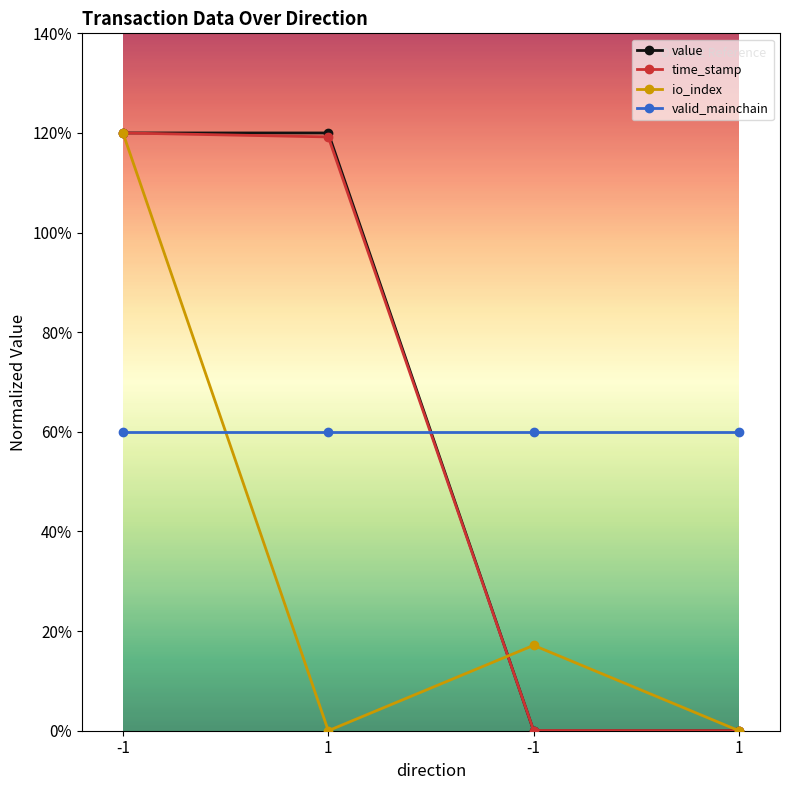

Which label corresponds to the smallest value in the chart?

-1